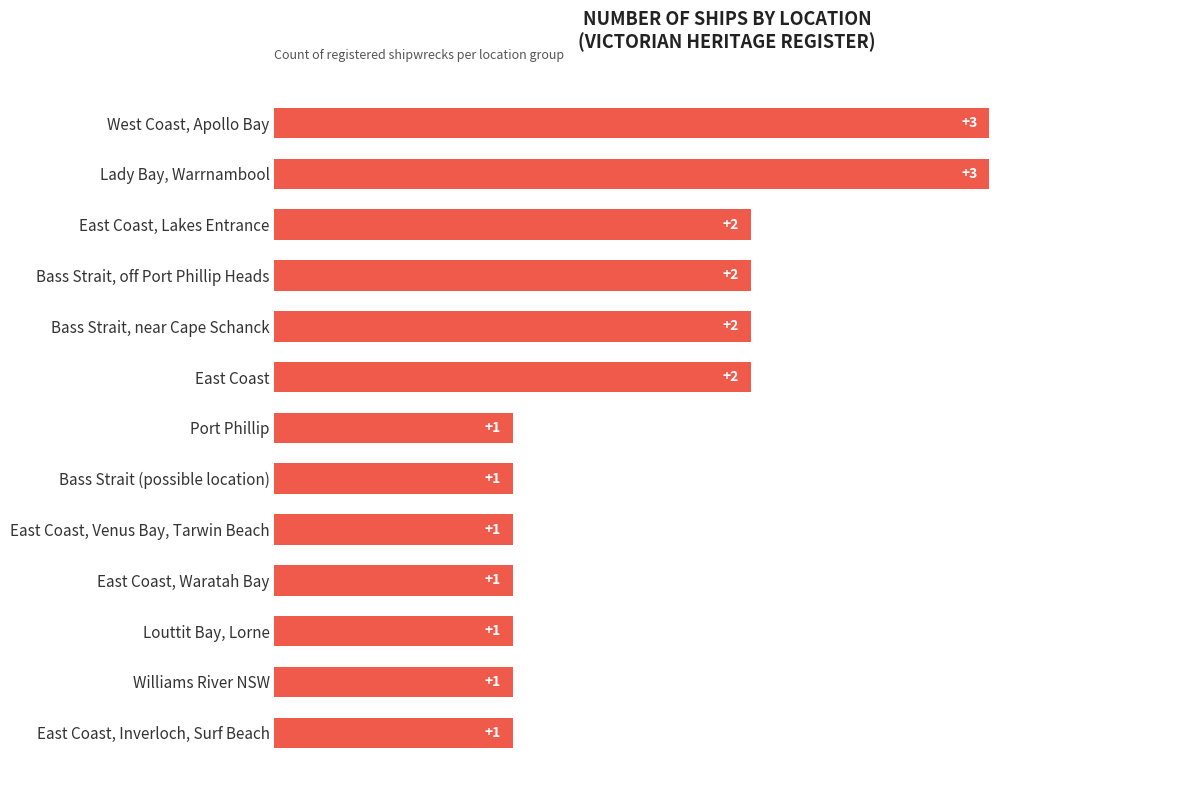

What position from the top is Bass Strait, near Cape Schanck?

5